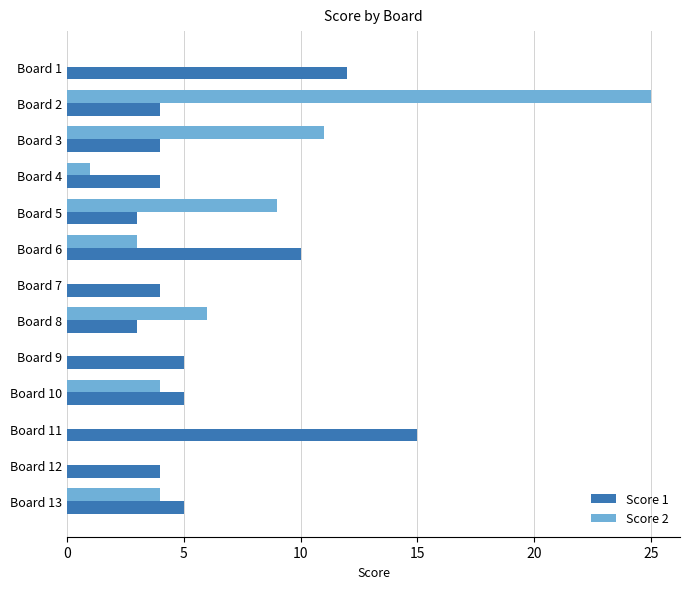

At which category does the chart reach its peak across all series?

Board 2